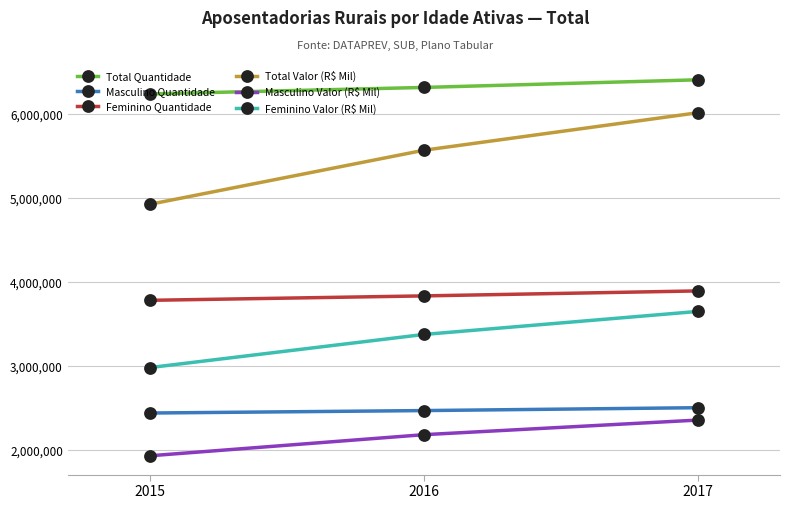

At how many categories does at least one series exceed 2674696?

3